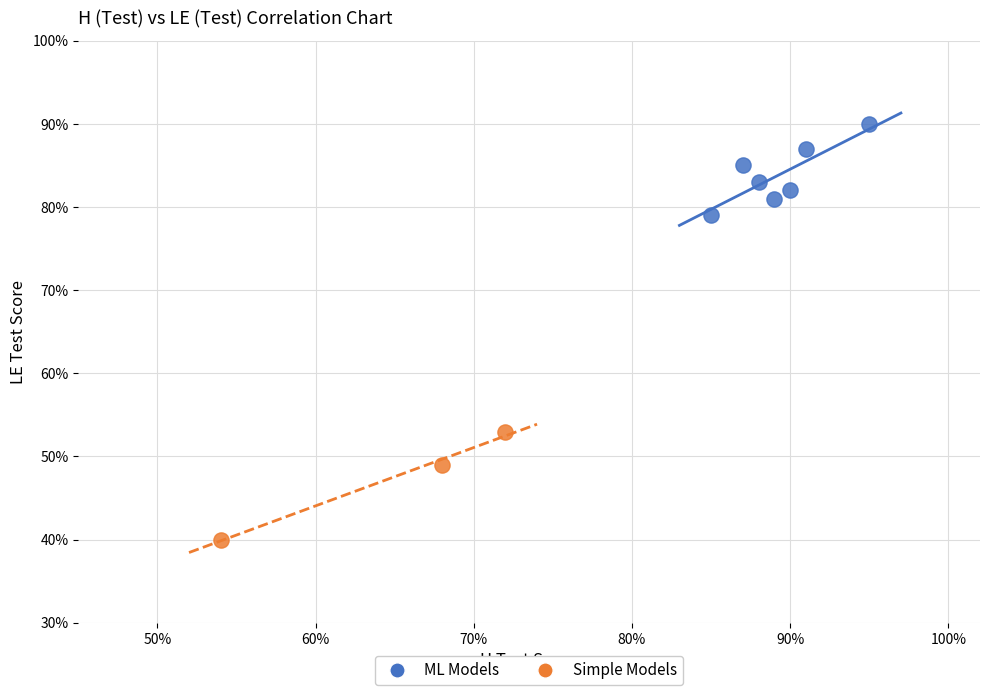

What are all the series names shown in the legend?

ML Models, Simple Models